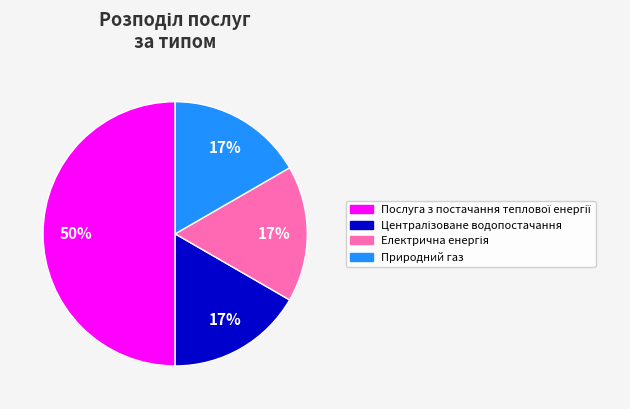

To the nearest percent, what portion does Природний газ represent?

17%